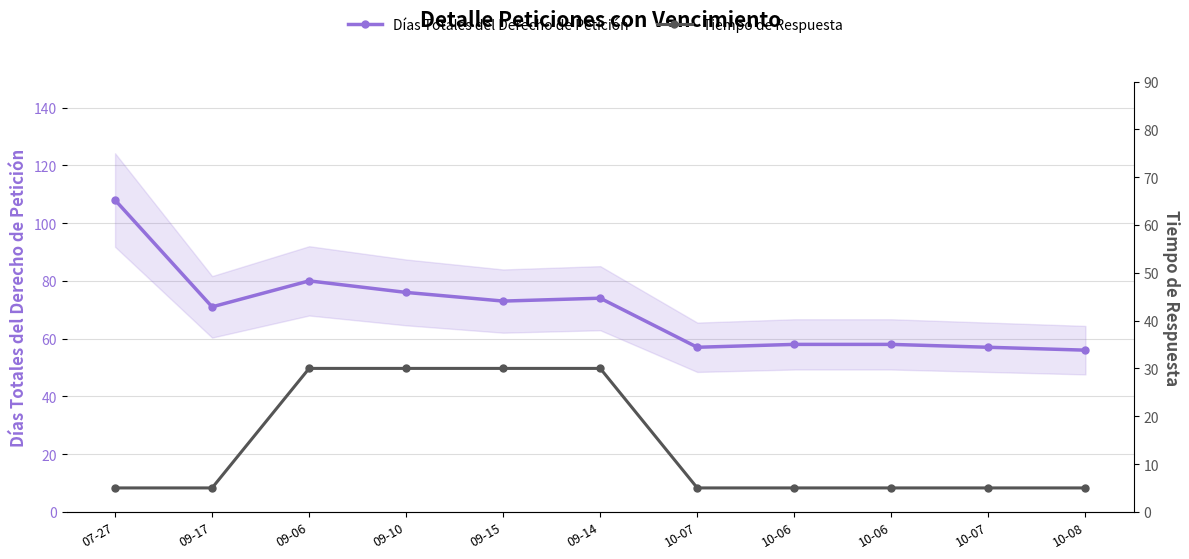

What is the average value of the Tiempo de Respuesta series?

14